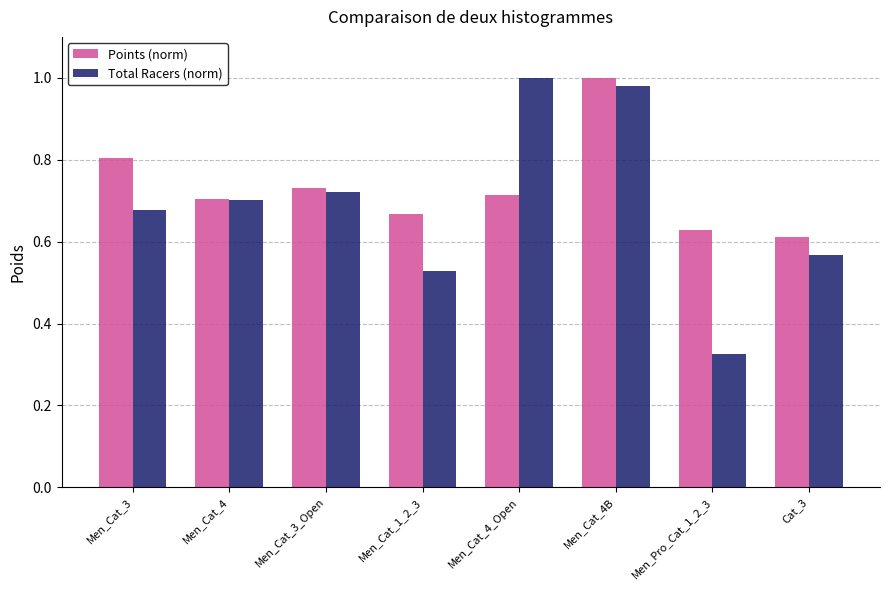

List the series in order of their overall mean, lowest first.

Total Racers (norm), Points (norm)